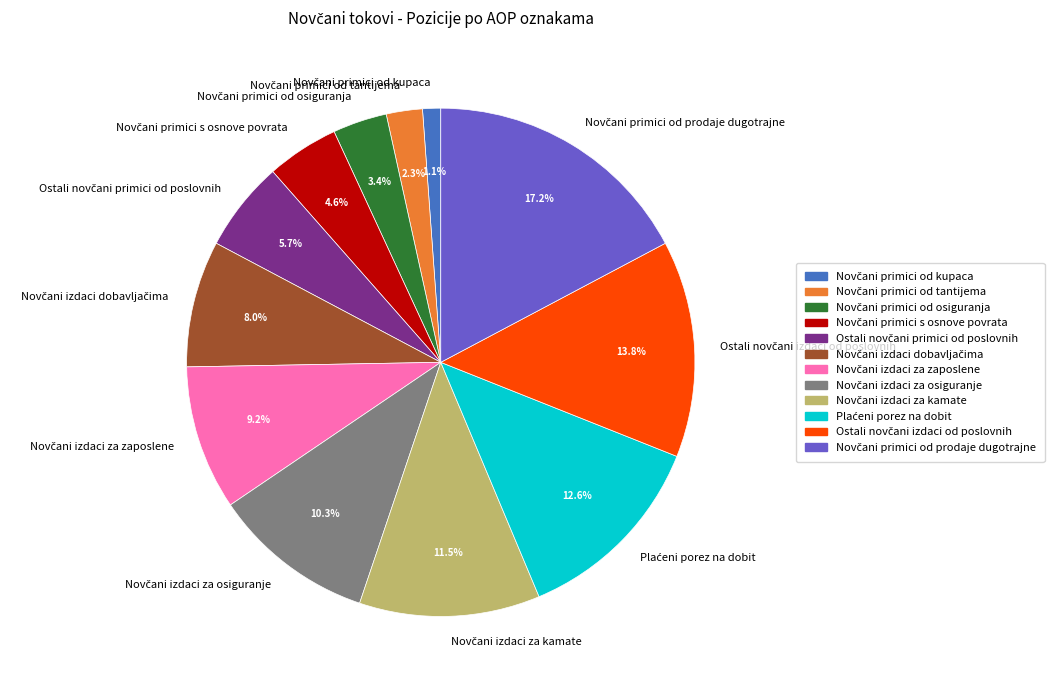

Does any single category account for the majority?

No